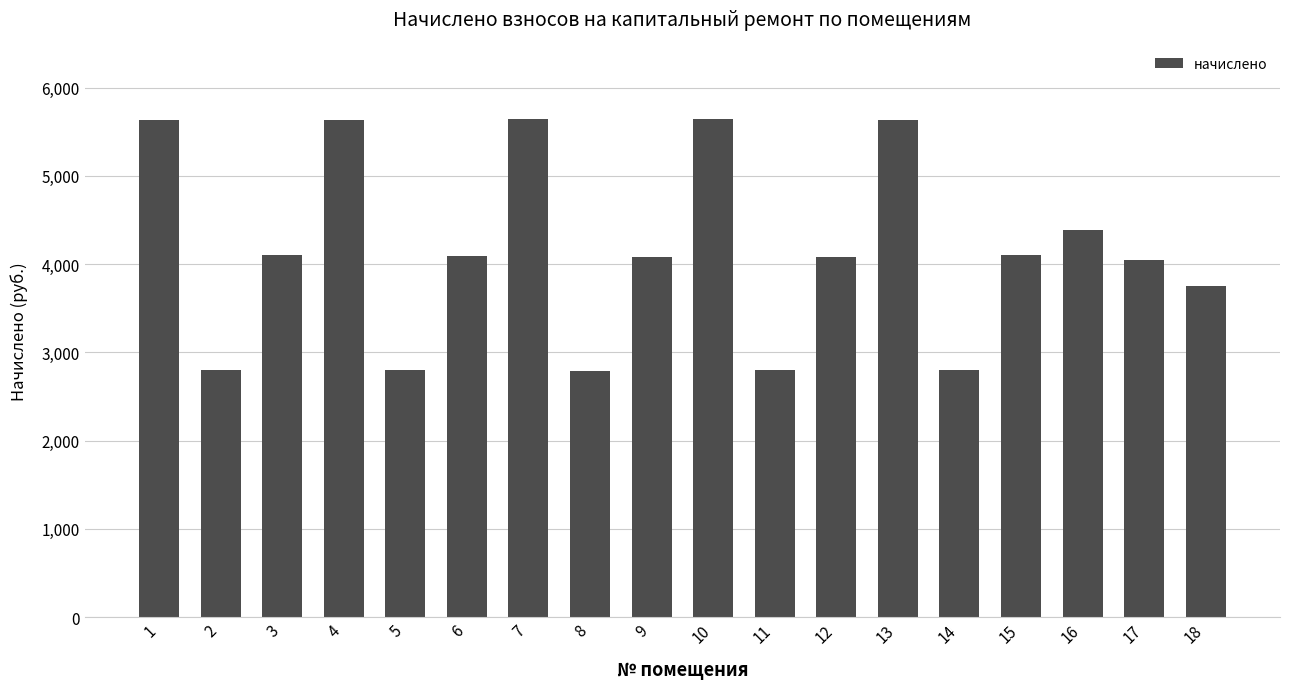

Between 5 and 13, which is larger?

13